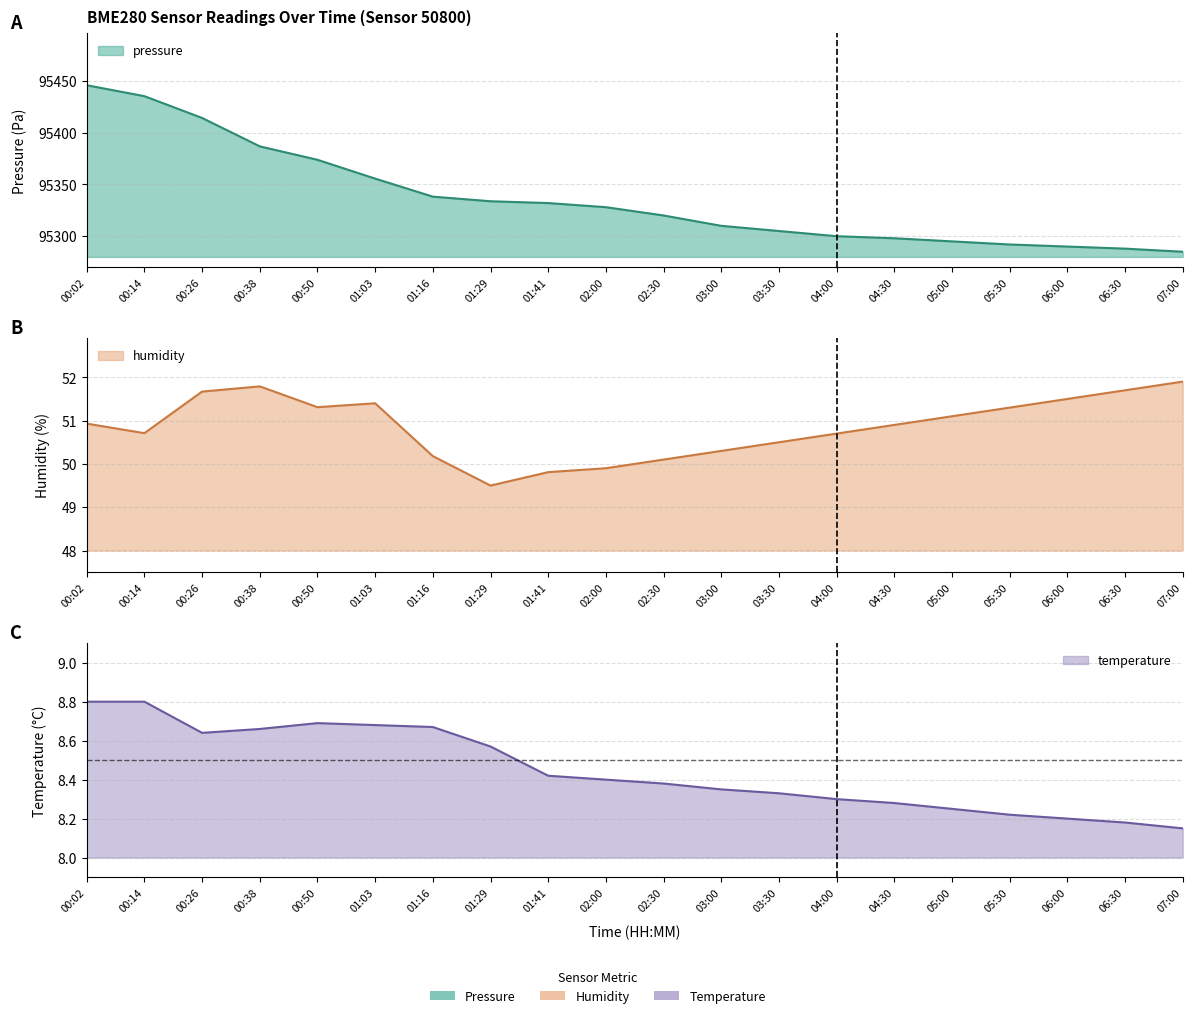

Reading left to right, transcribe all the data shown in this chart.

pressure: 95445.7	95435.1	95414.1	95386.7	95373.7	95355.6	95338.2	95333.7	95332.0	95328.0	95320.0	95310.0	95305.0	95300.0	95298.0	95295.0	95292.0	95290.0	95288.0	95285.0
temperature: 8.8	8.8	8.6	8.7	8.7	8.7	8.7	8.6	8.4	8.4	8.4	8.3	8.3	8.3	8.3	8.2	8.2	8.2	8.2	8.2
humidity: 50.9	50.7	51.7	51.8	51.3	51.4	50.2	49.5	49.8	49.9	50.1	50.3	50.5	50.7	50.9	51.1	51.3	51.5	51.7	51.9